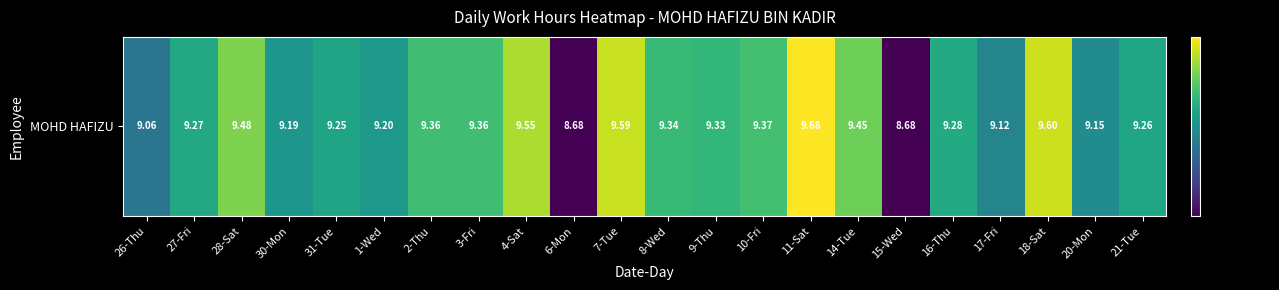

Is it true that the value at 17-Fri is 4.7?

False